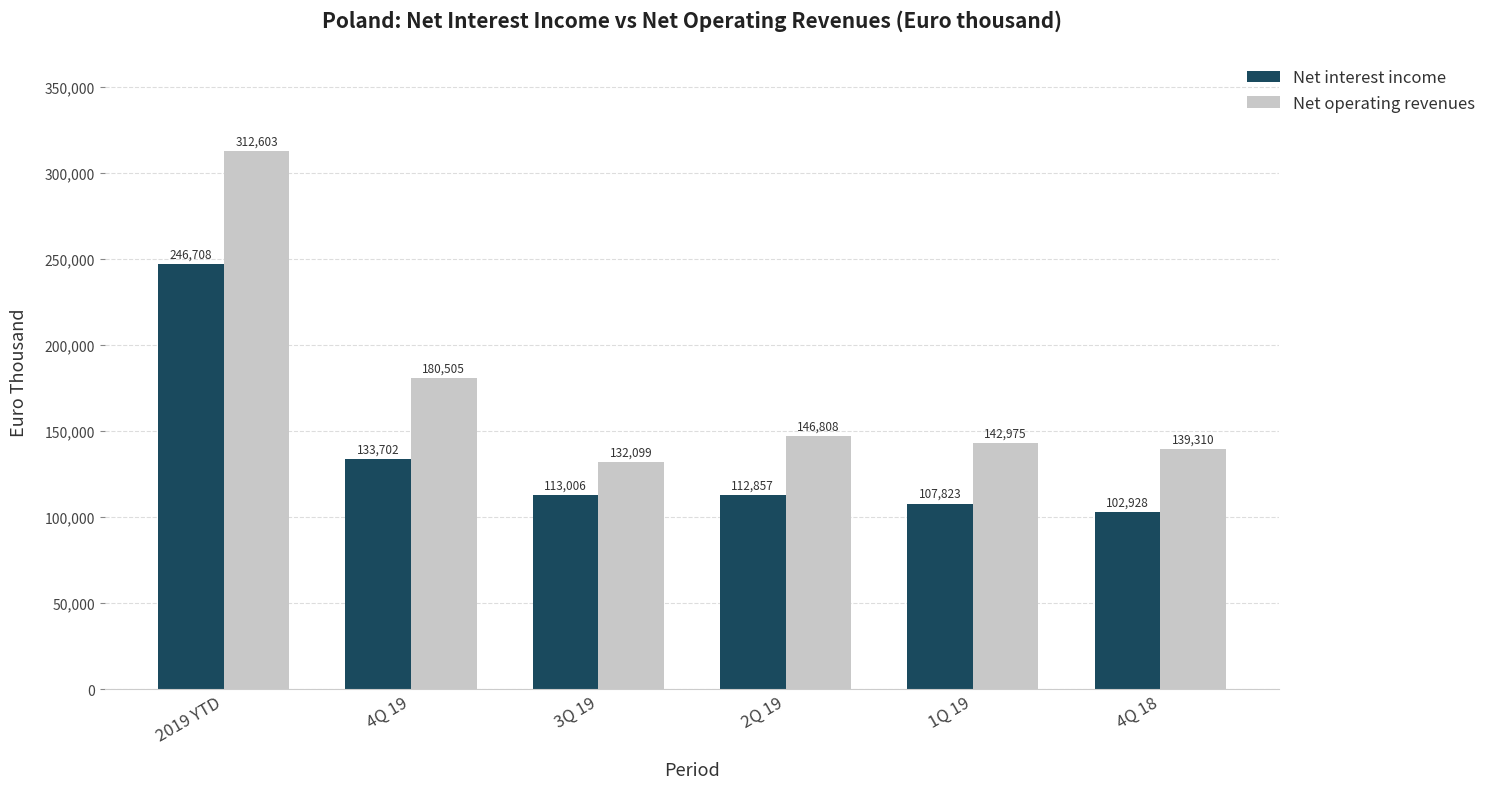

The Net operating revenues series shows 139310 at 4Q 18. True or false?

True